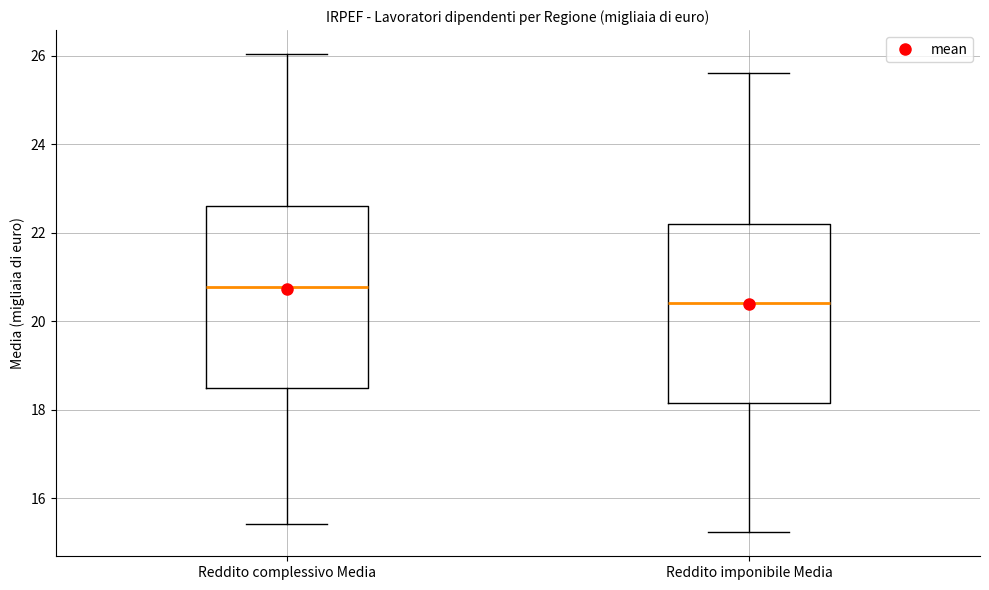

Reading left to right, transcribe this box plot: for each box, give where its median line is, the range the box spans, and where its two whiskers end, as read against the y-axis. The values are not printed on the chart, so give them approximately, as read against the axis.

Reddito complessivo Media: median 20.8, box 18.4 to 22.6, whiskers 15.4 to 26.0
Reddito imponibile Media: median 20.4, box 18.2 to 22.2, whiskers 15.2 to 25.6